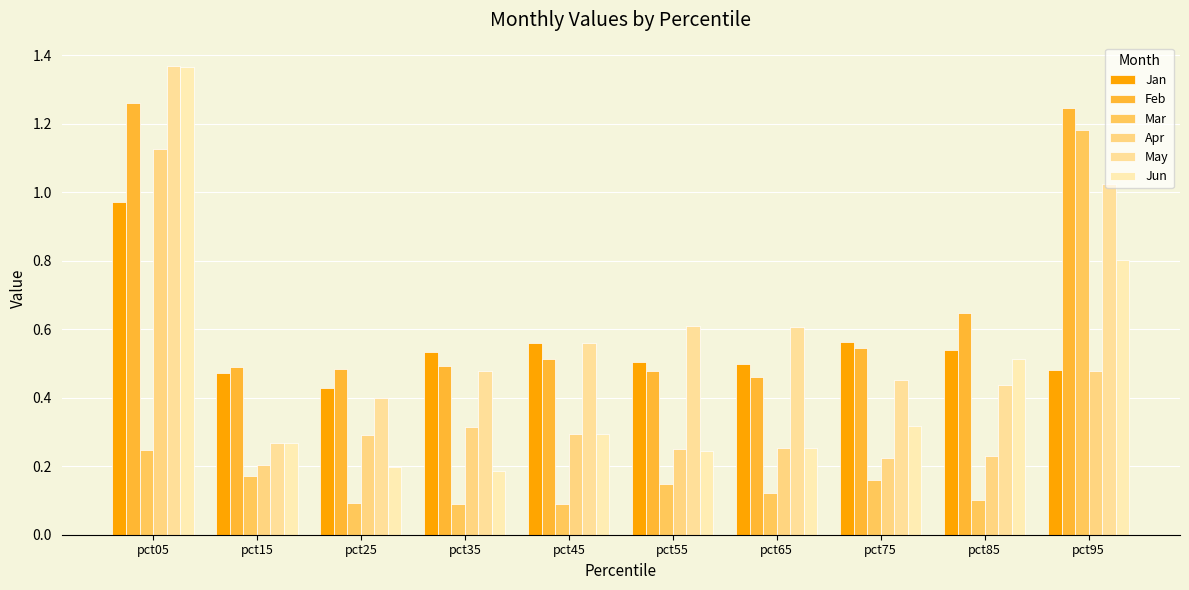

Which label corresponds to the smallest value in the chart?

pct45